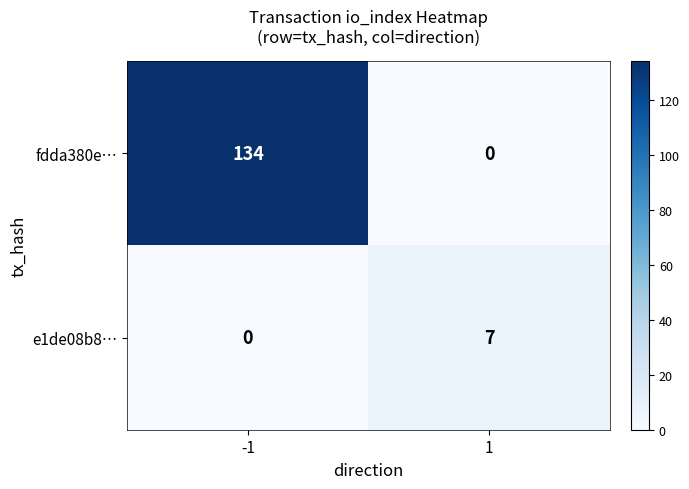

What is the average value of the e1de08b8… series?

4